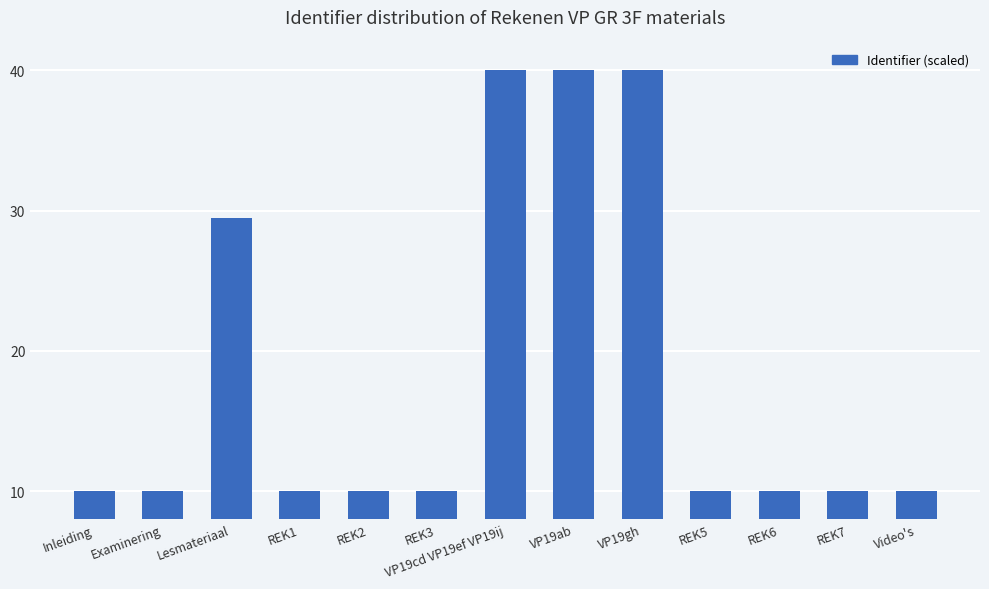

What is the difference between the second highest and minimum values?

30.0